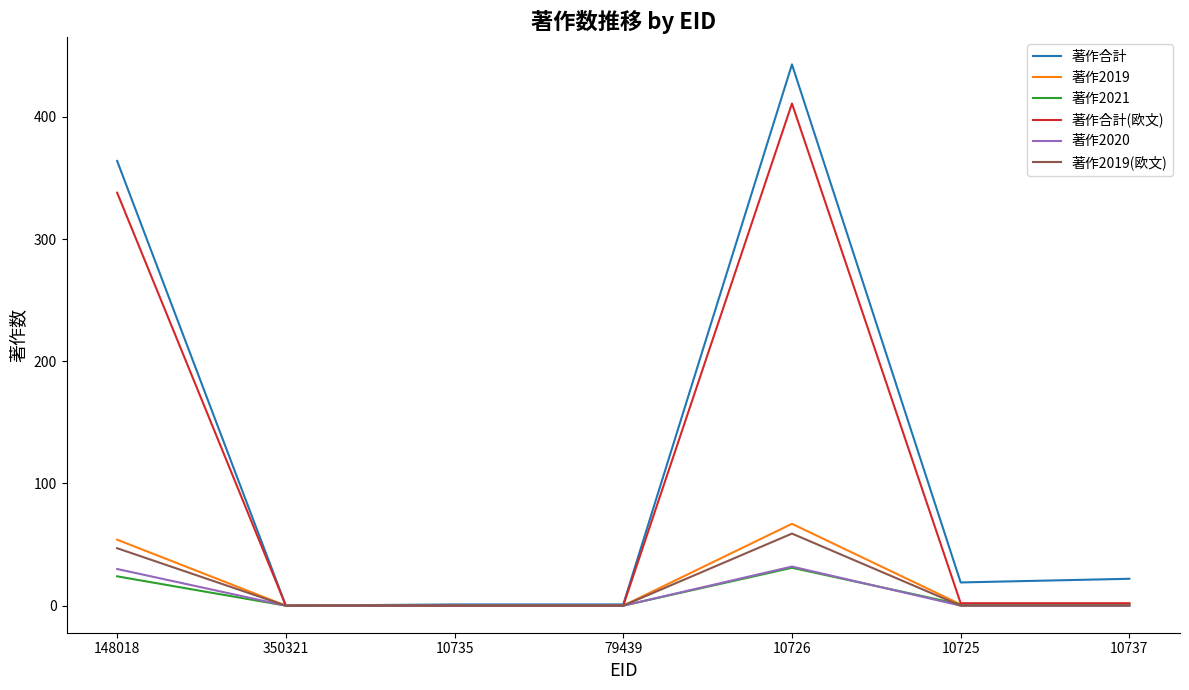

The value of 著作2019(欧文) at 10726 is 24. True or false?

False